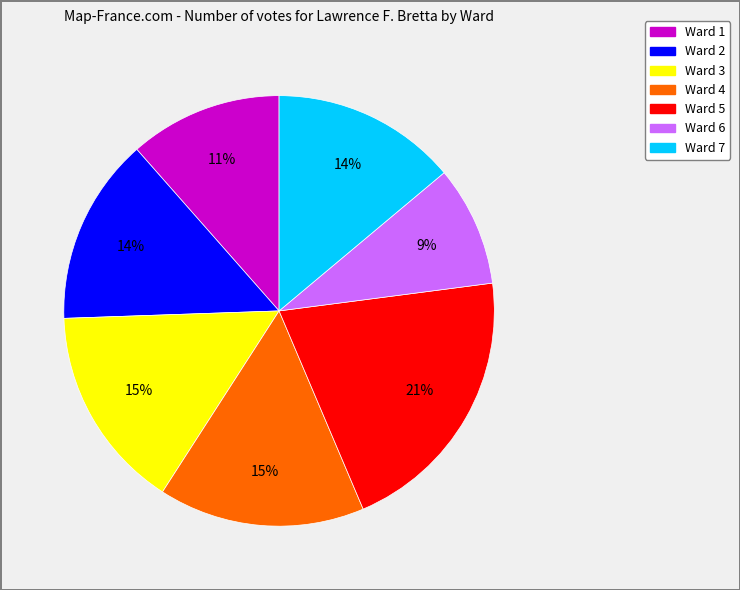

What is the largest slice in the pie chart?

Ward 5